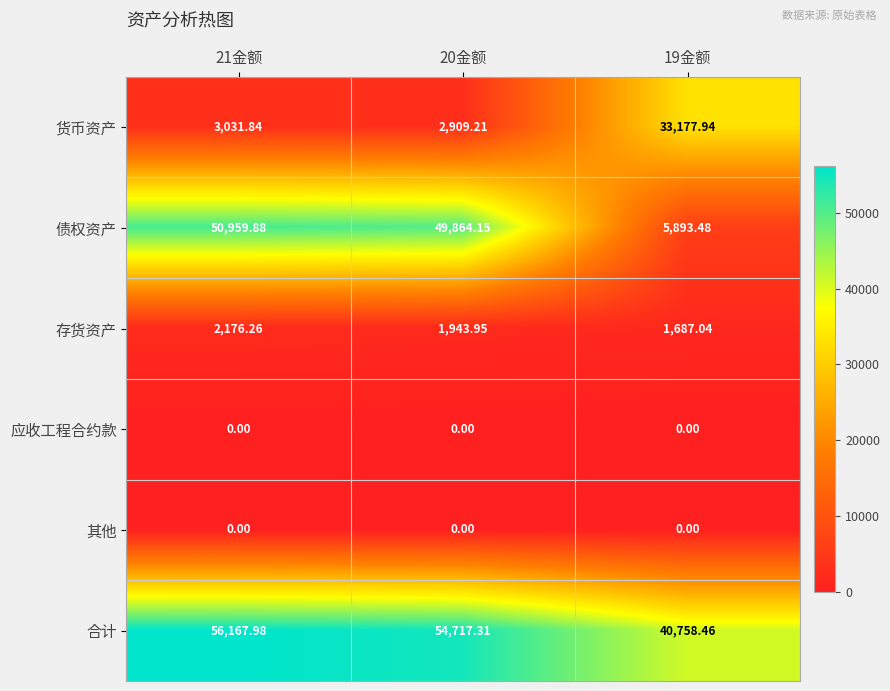

Between 21金额 and 20金额, which series saw the biggest shift?

合计